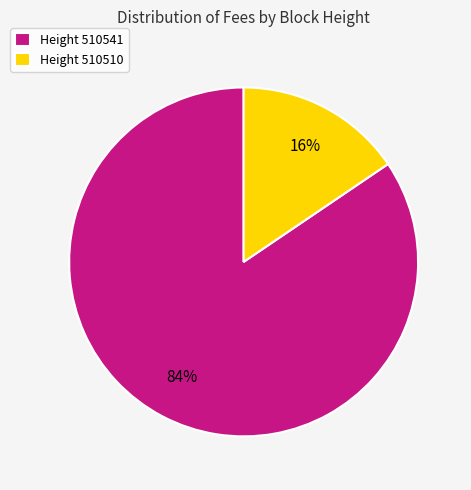

How many slices are in this pie chart?

2